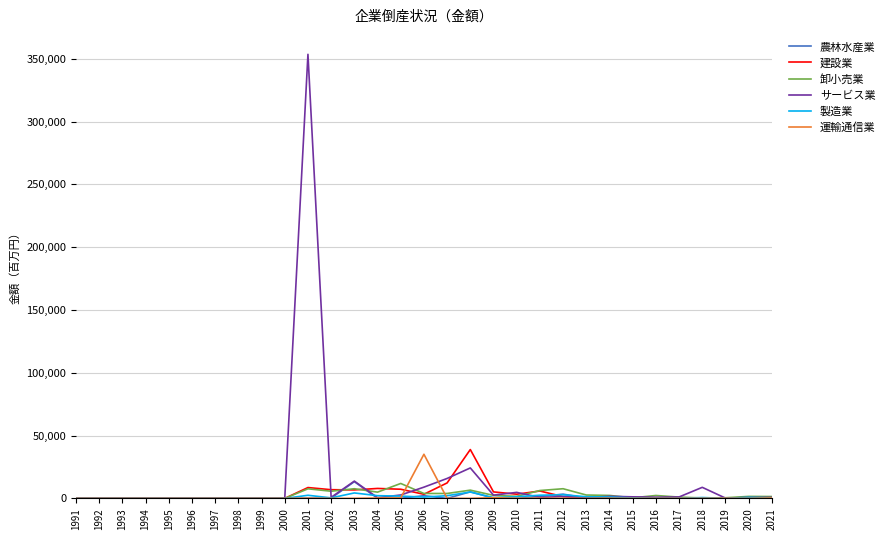

Which series has the largest range (max minus min)?

サービス業